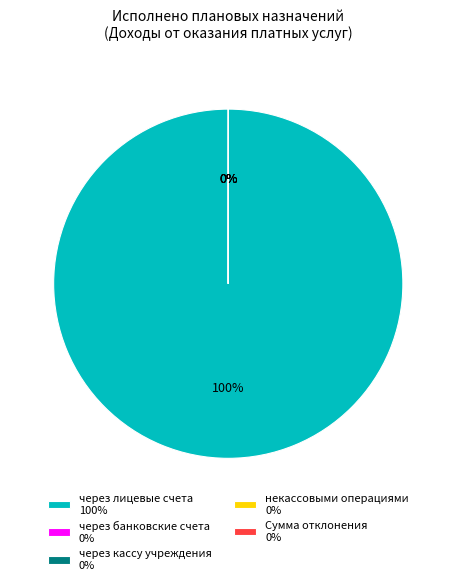

Combined, what portion of the pie is через лицевые счета and Сумма отклонения?

100.0%